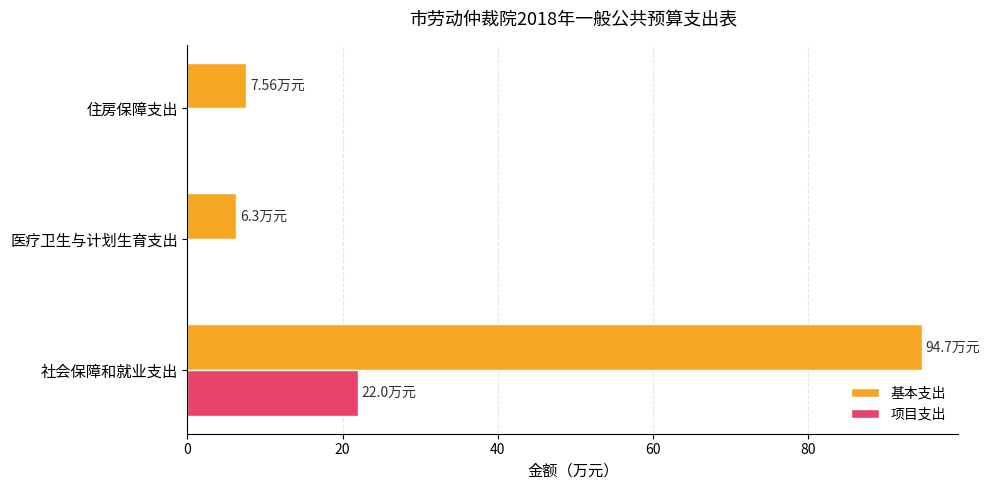

What is the total value across all series at 社会保障和就业支出?

116.7